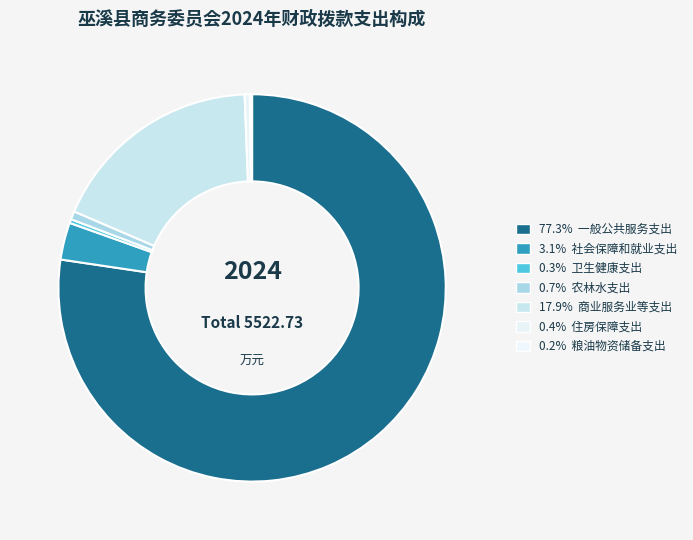

To the nearest percent, what is the average slice percentage?

14%